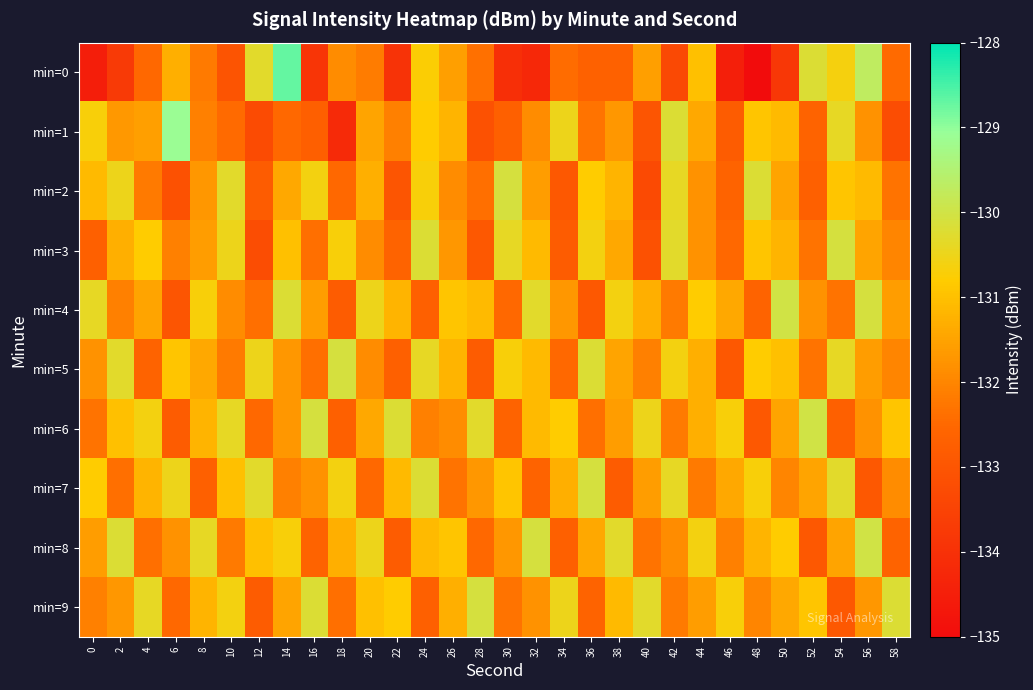

List the series in order of their peak value, lowest first.

min=2, min=3, min=5, min=7, min=9, min=4, min=6, min=8, min=1, min=0